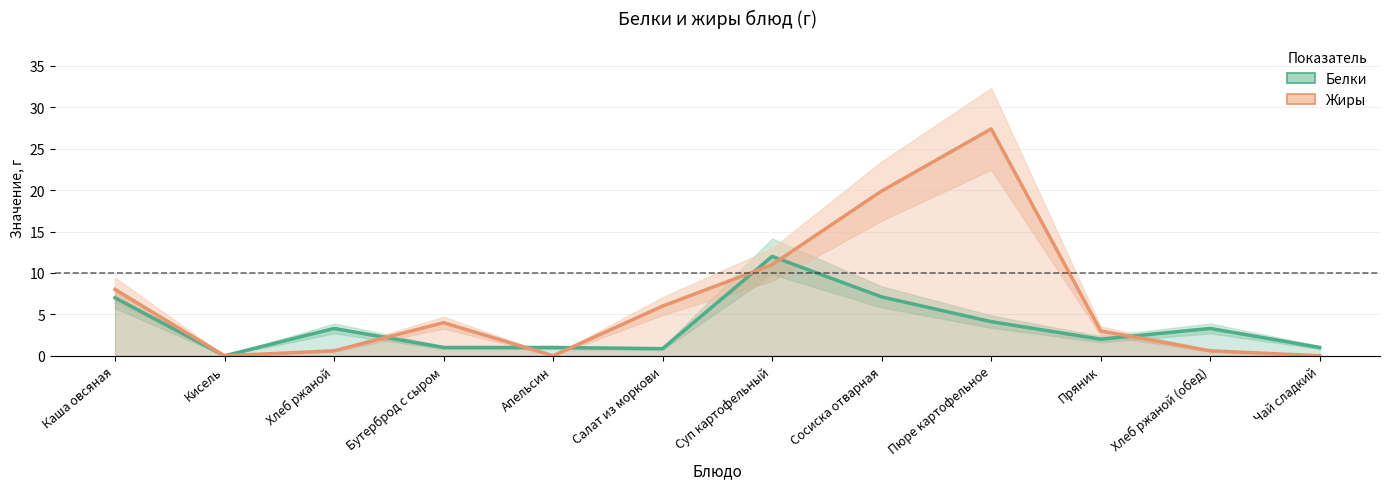

After their last crossing, which series has the higher values: Белки or Жиры?

Белки